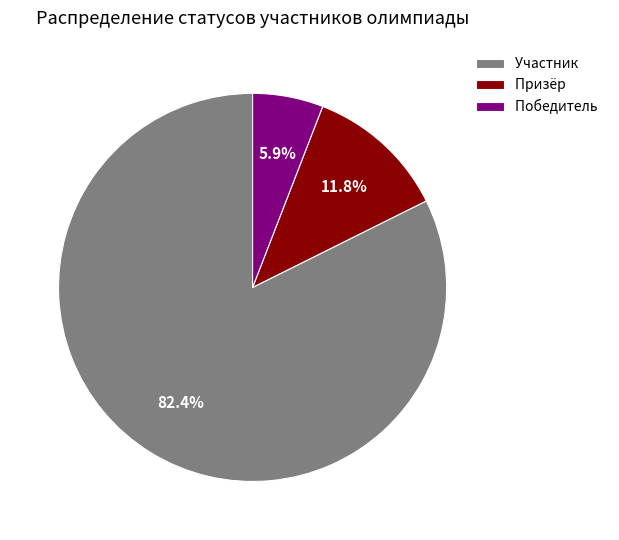

The Призёр slice represents 1% of the pie. True or false?

False